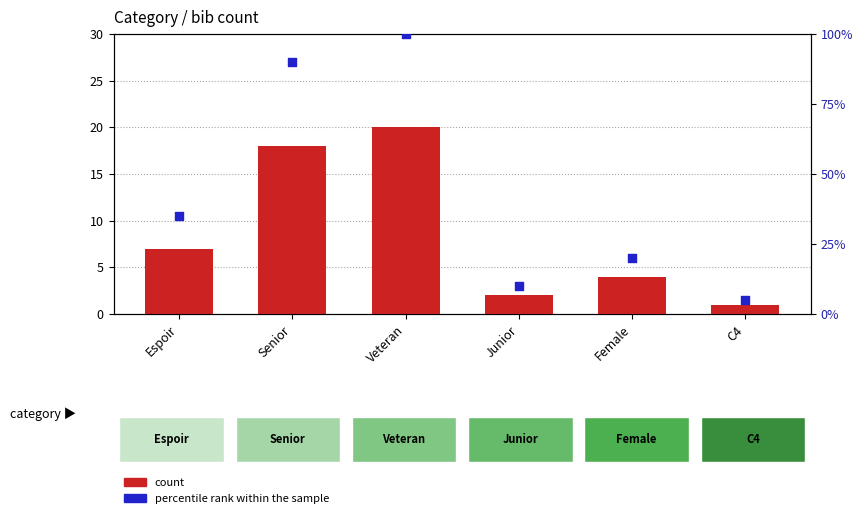

Which series has the largest total across all categories?

percentile rank within the sample